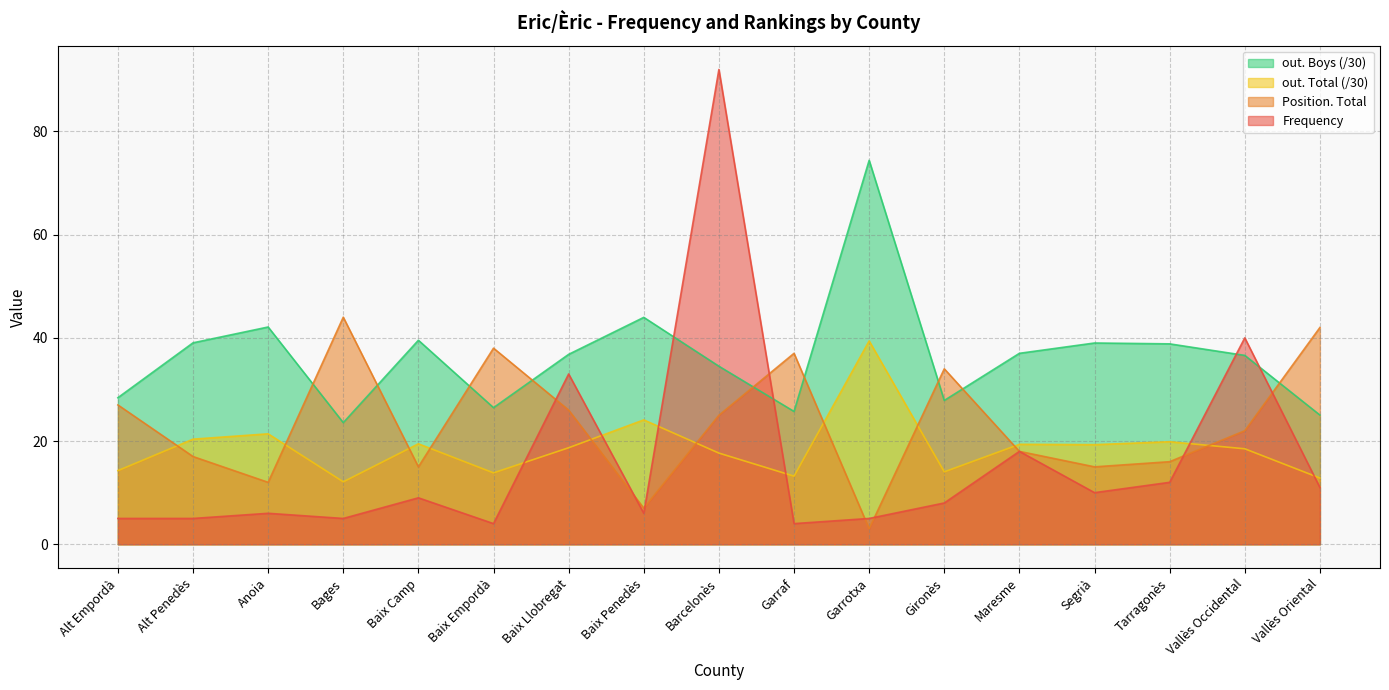

Is the value of Frequency at Maresme greater than the value of Position. Total at Gironès?

No